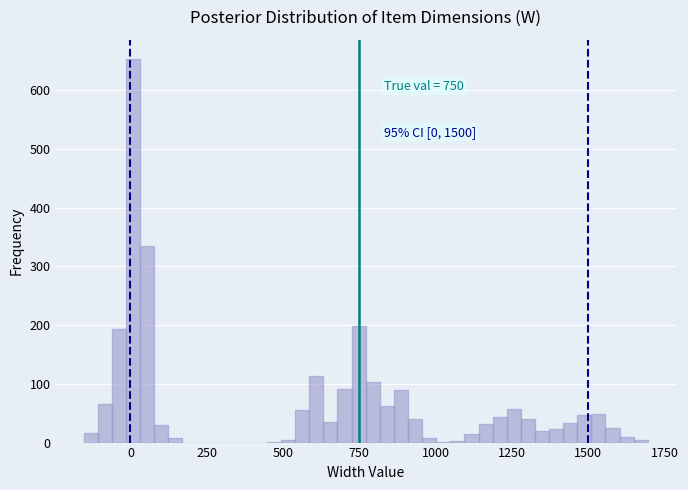

Around what value on the x-axis is the tallest bar? Give the approximate position of its centre, as read against the axis.

0